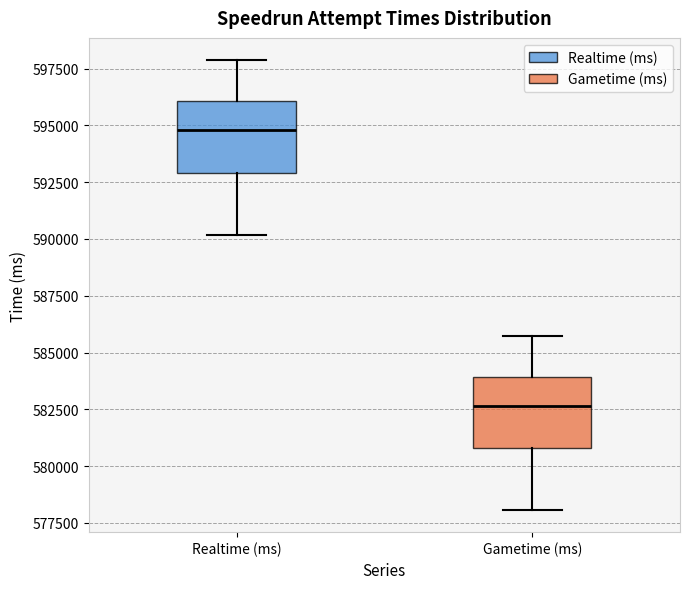

Which box's median line is the highest?

Realtime (ms)